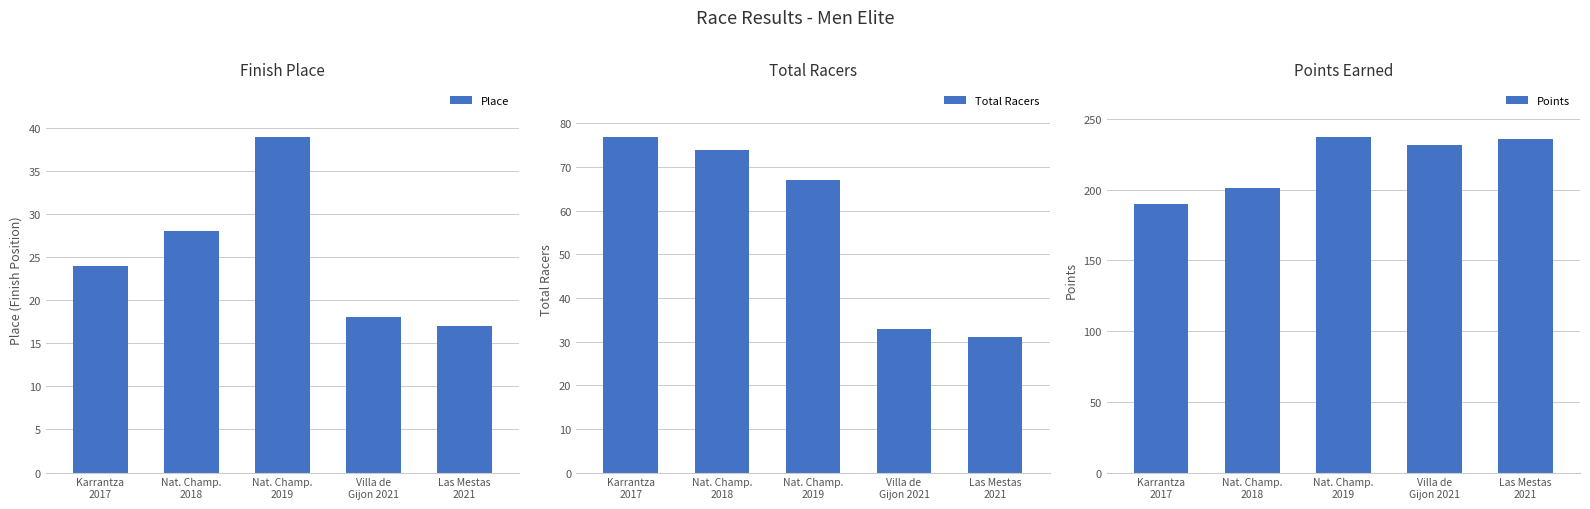

Rank the series at Villa de
Gijon 2021 from lowest to highest value.

Place, Total Racers, Points